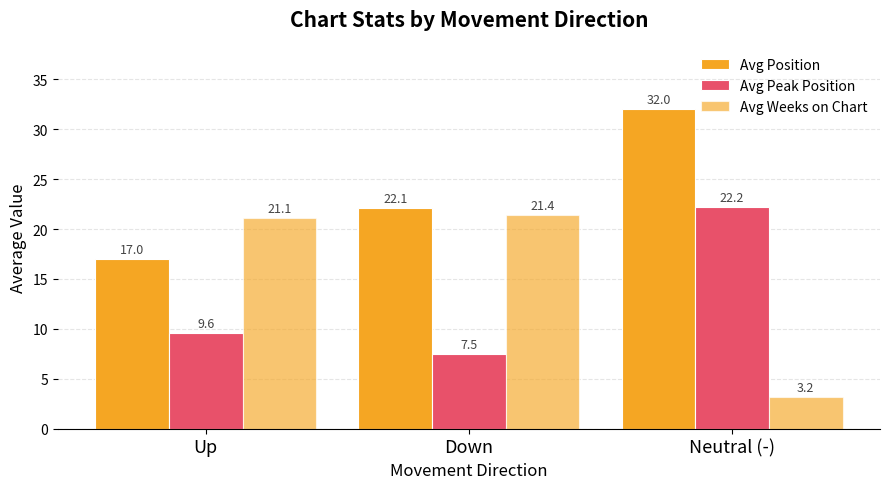

How many bars are there in each group?

3